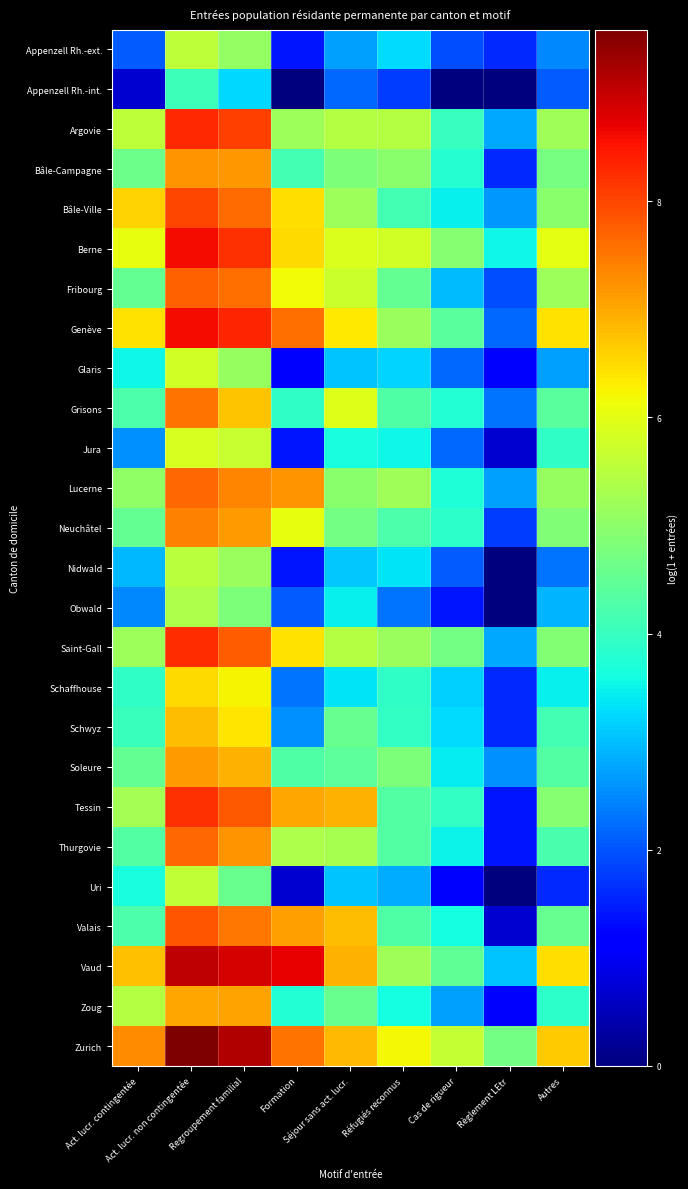

What is the maximum value shown in the chart?

9.6